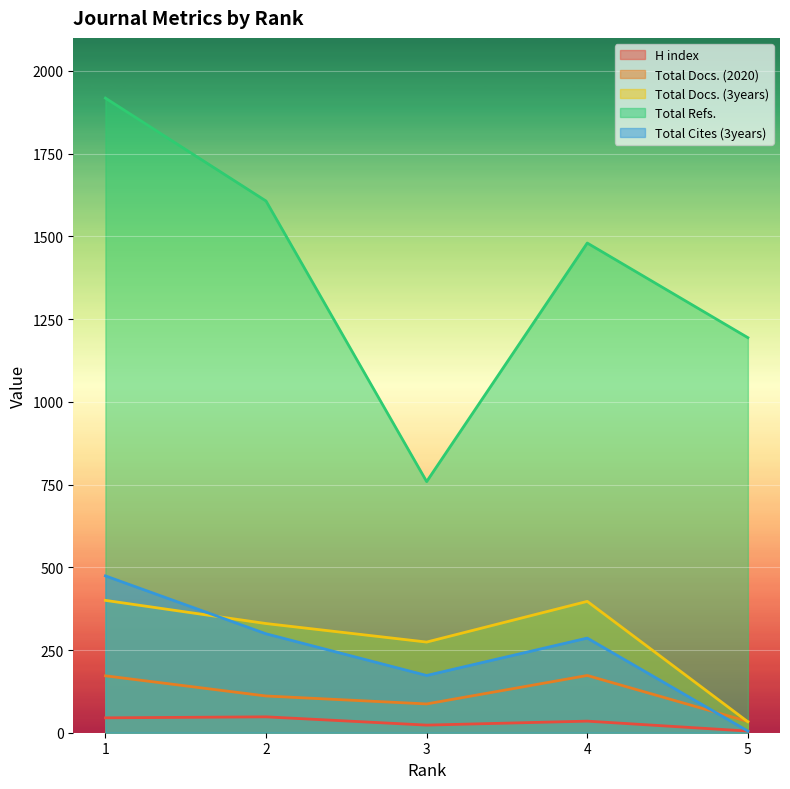

At which label is Total Docs. (3years) closest to 216?

3